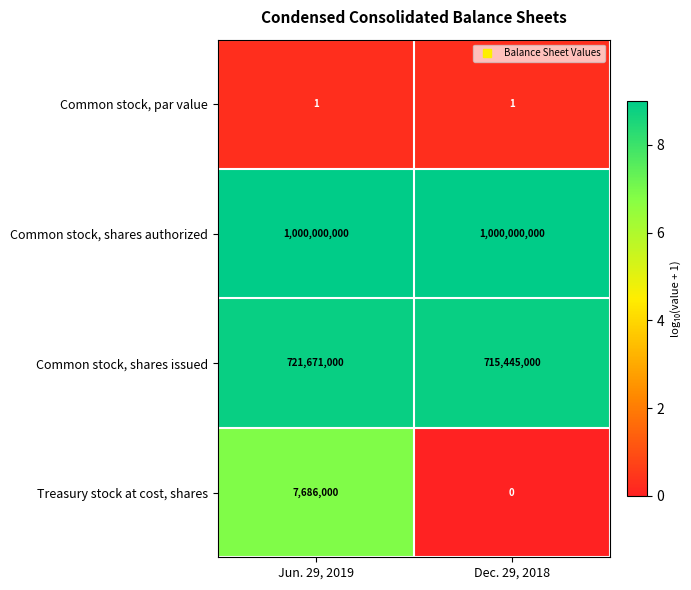

Read the Common stock, shares issued value at Jun. 29, 2019, to the nearest 50.

721671000